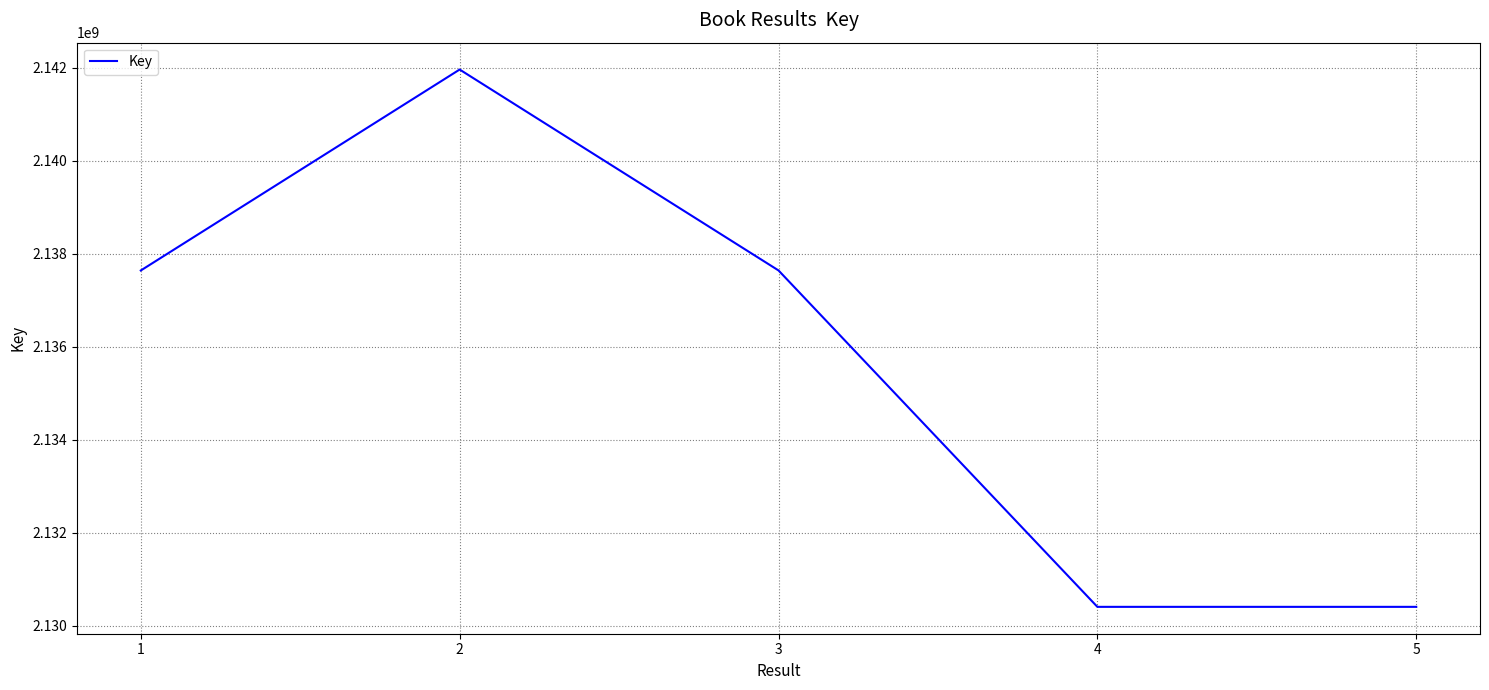

What is the greatest value displayed?

2141962083